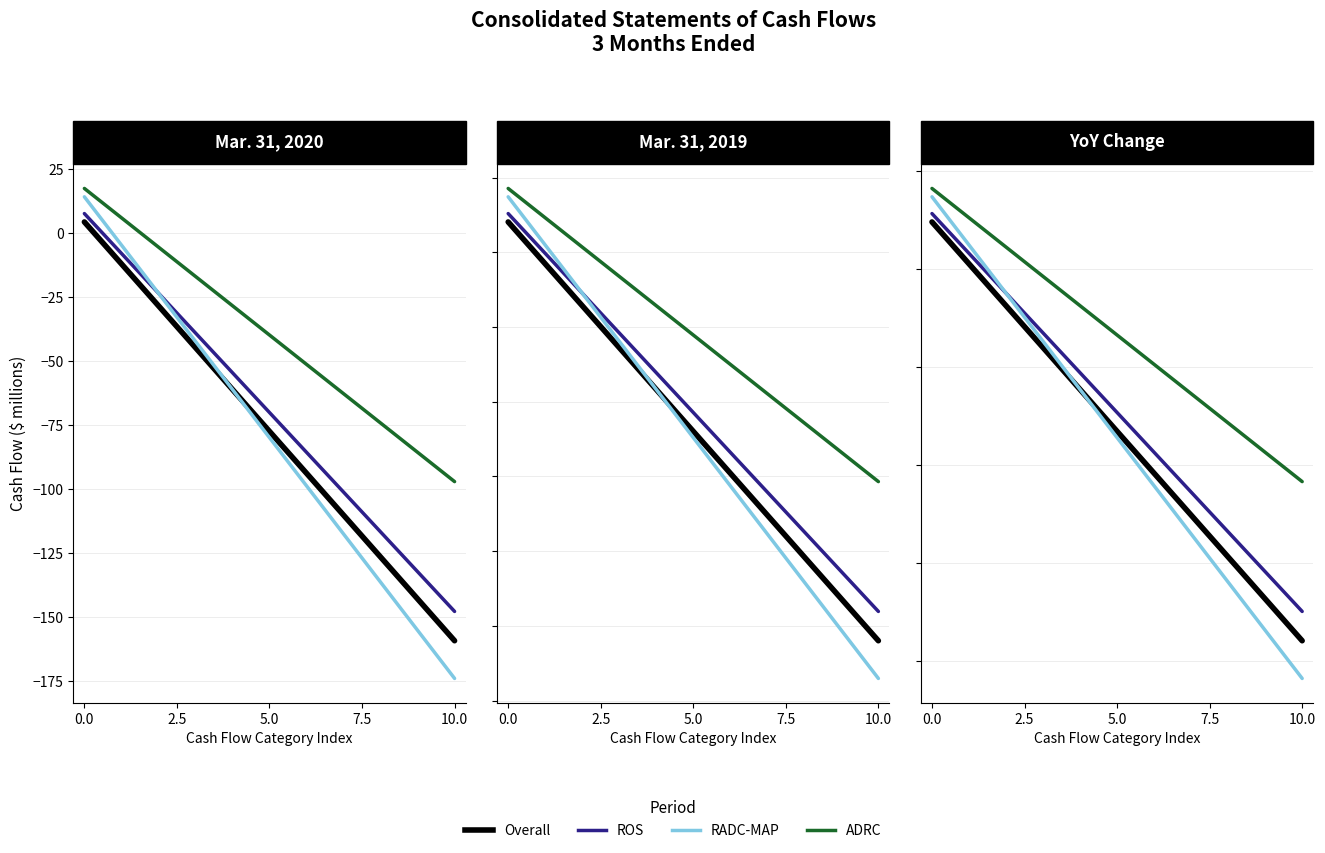

Does the chart display data point markers on the line(s)?

No